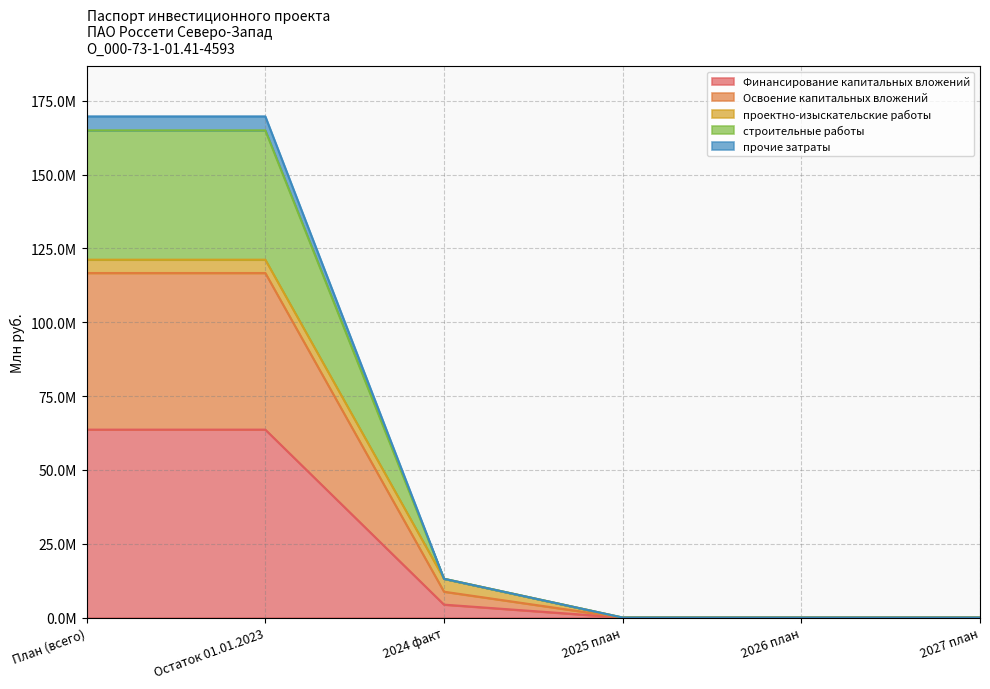

What is the label of the 4th point from the right?

2024 факт